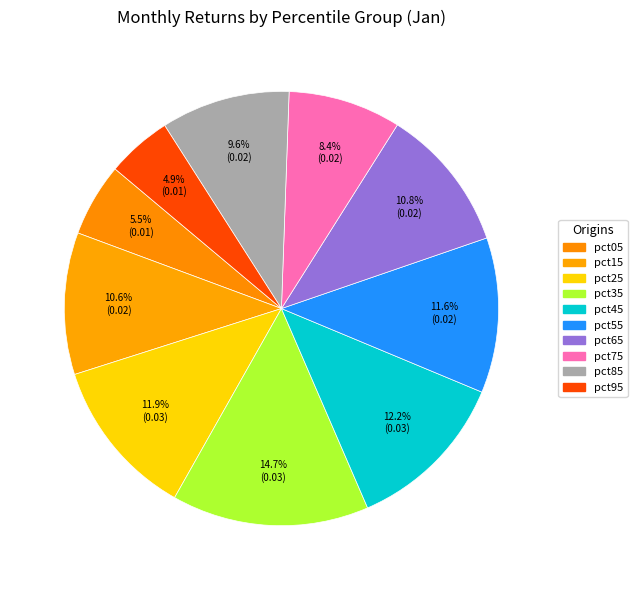

How many slices are in this pie chart?

10